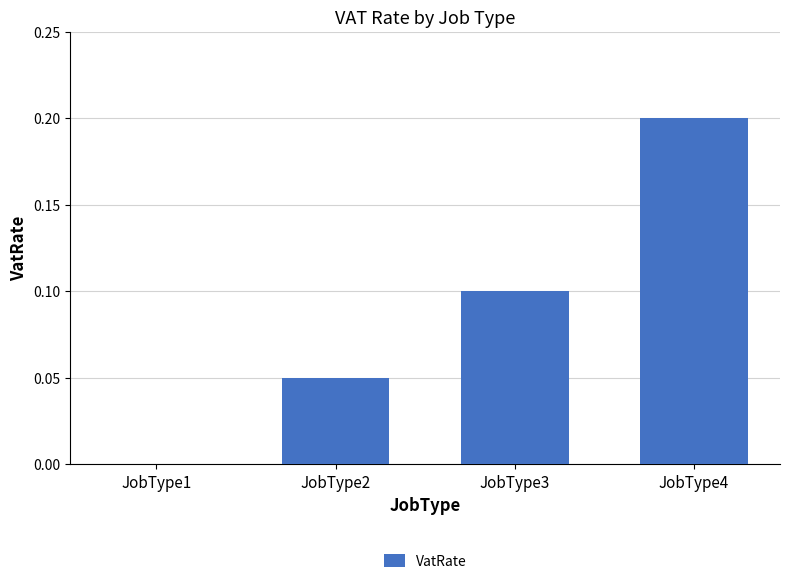

Is it true that the value at JobType2 is 0.1?

True